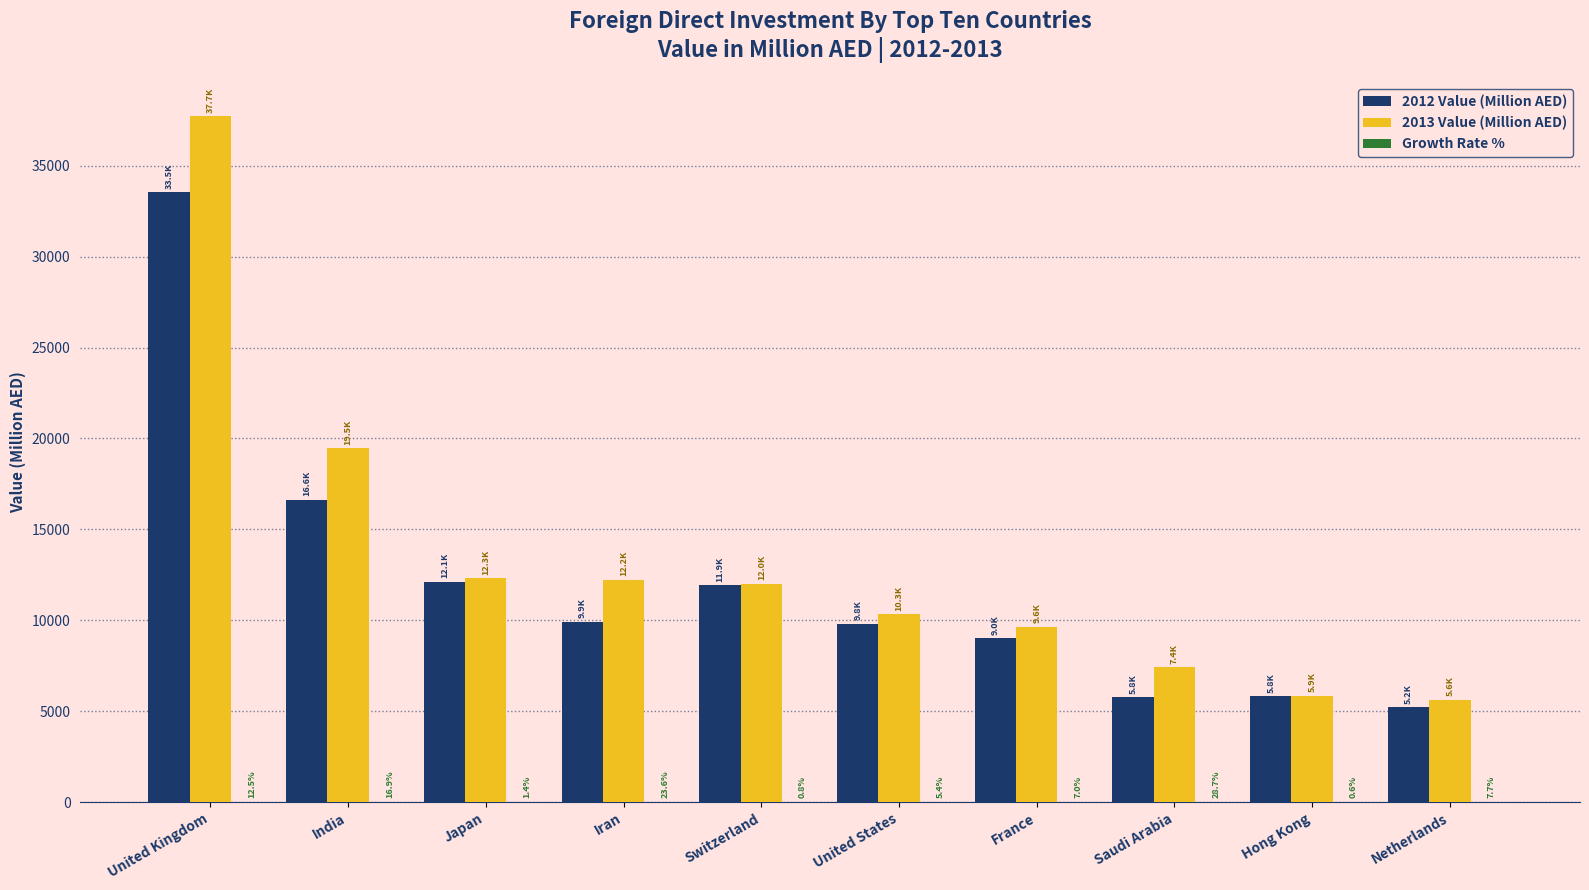

Is it true that 2013 Value (Million AED) equals 9628.5 at France?

True